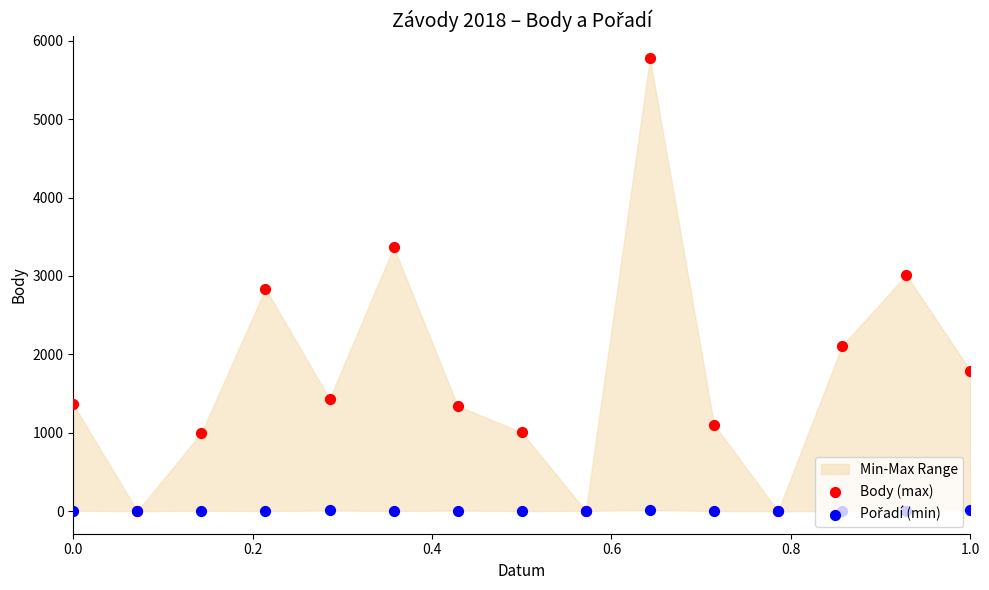

Which series has the largest total across all categories?

Body (max)